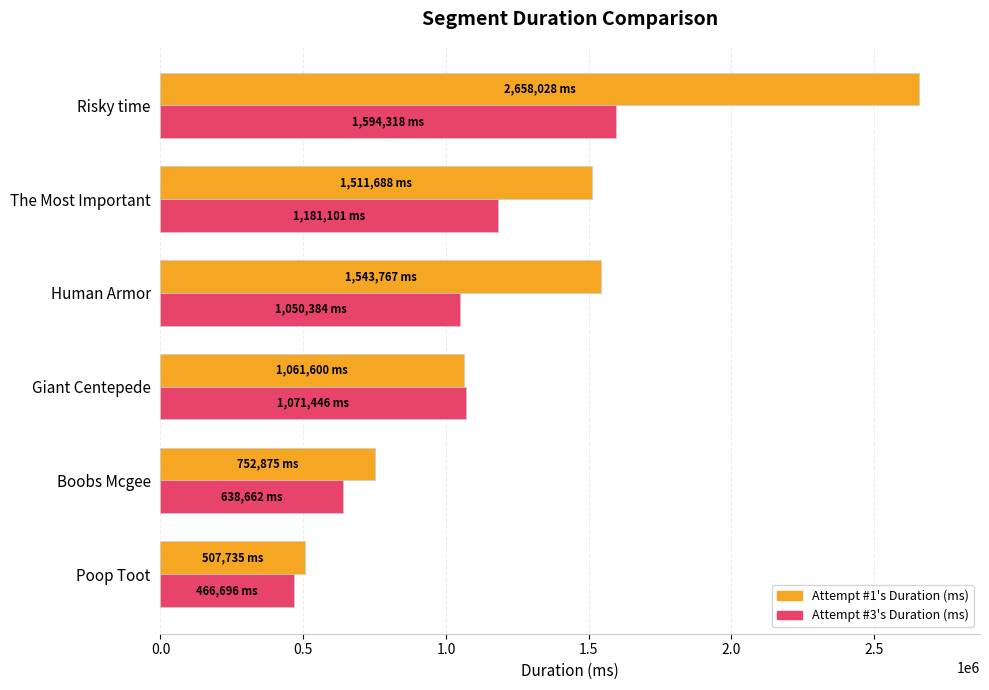

Is the value of Attempt #3's Duration (ms) at Risky time greater than the value of Attempt #1's Duration (ms) at The Most Important?

Yes